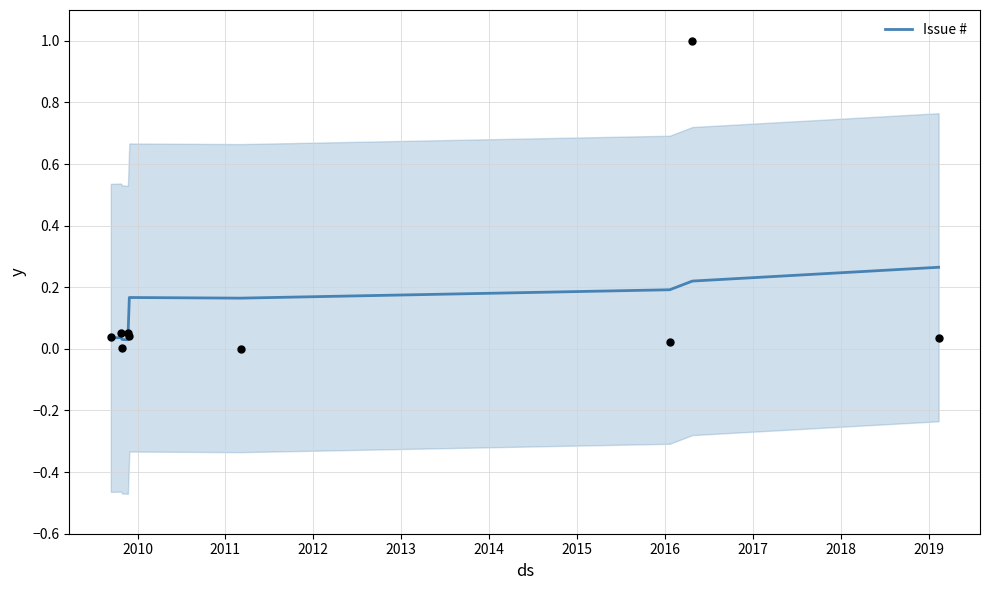

Which has a higher value, 2012 or 2010?

2010